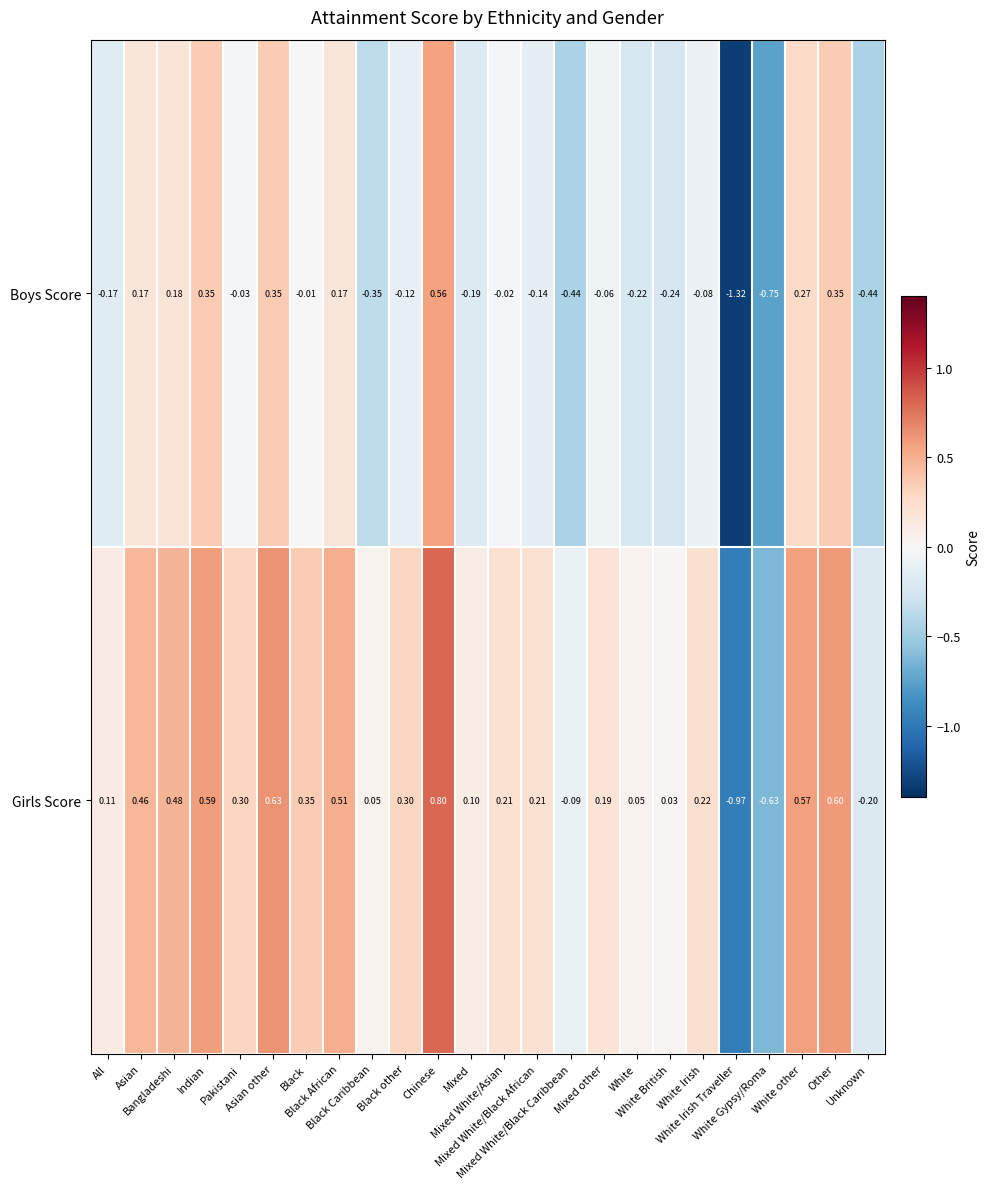

Which category has the highest value across all series?

Chinese